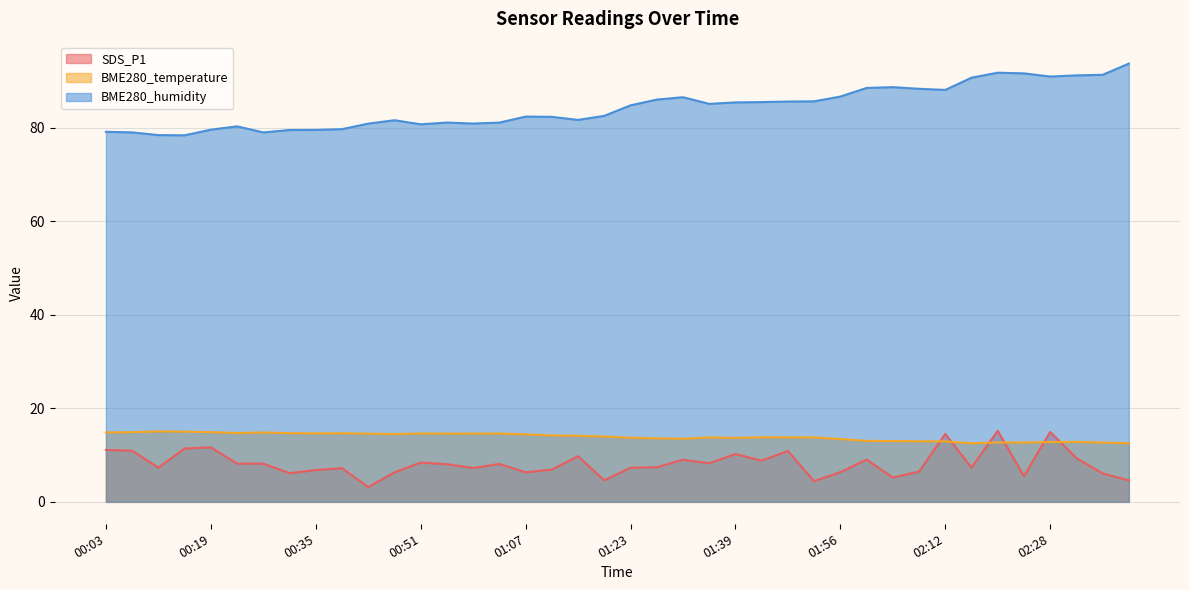

What are all the series names shown in the legend?

SDS_P1, BME280_temperature, BME280_humidity